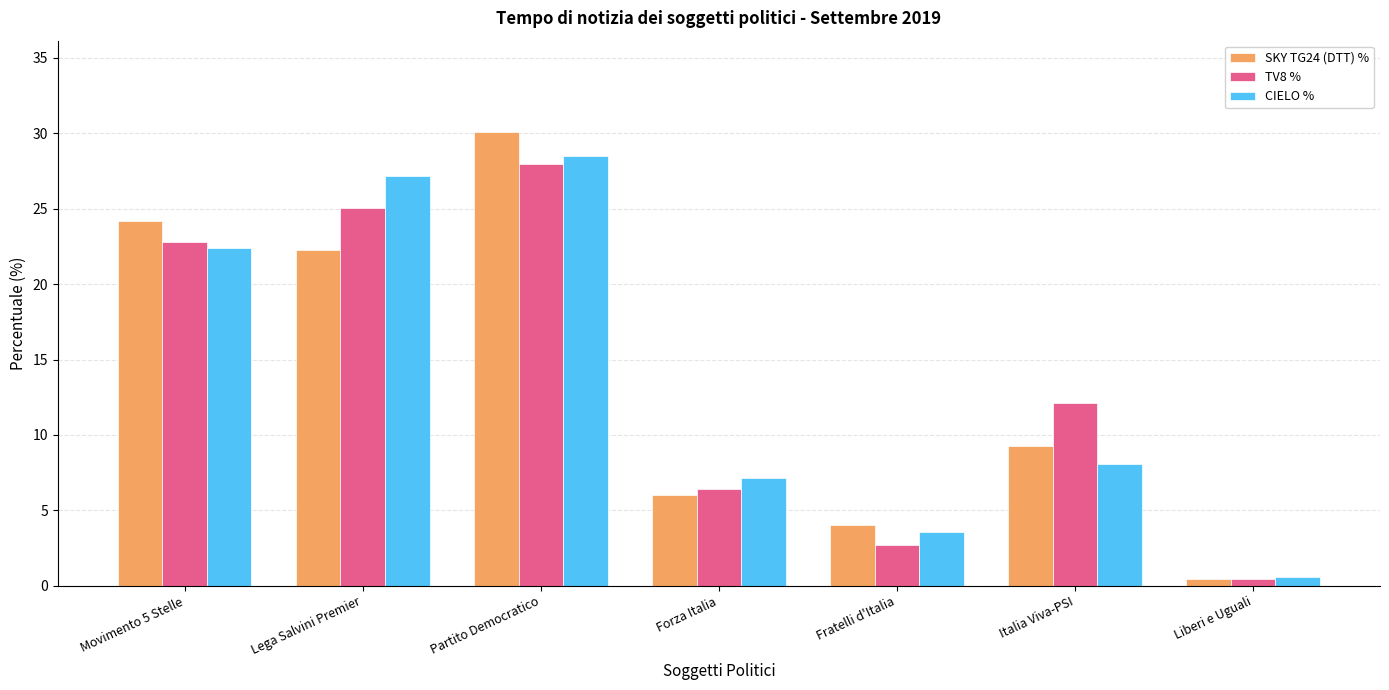

Which label corresponds to the smallest value in the chart?

Liberi e Uguali